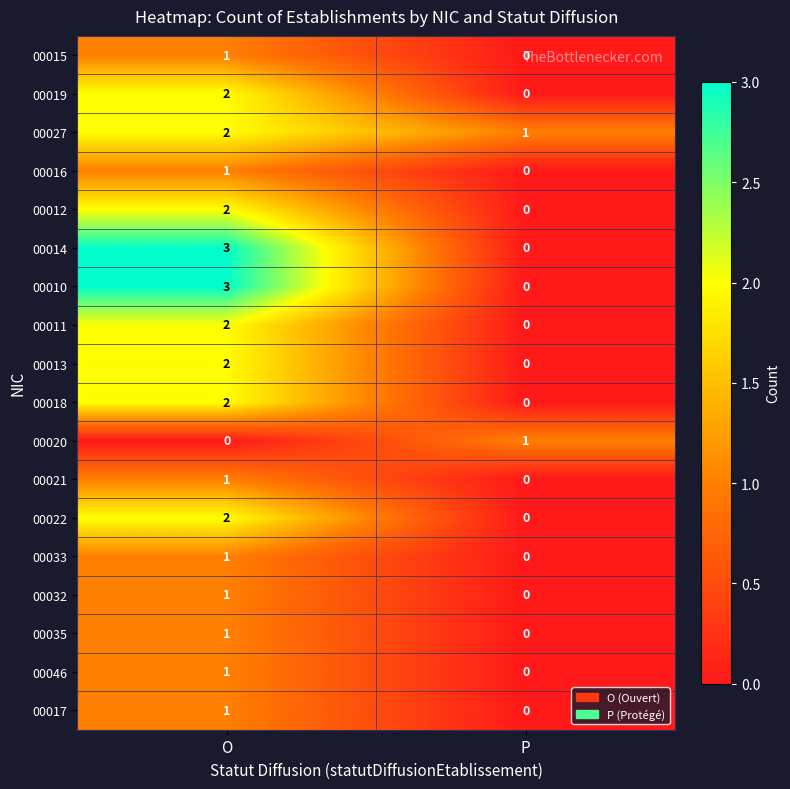

List the labels in order of 00017 value, smallest first.

P, O